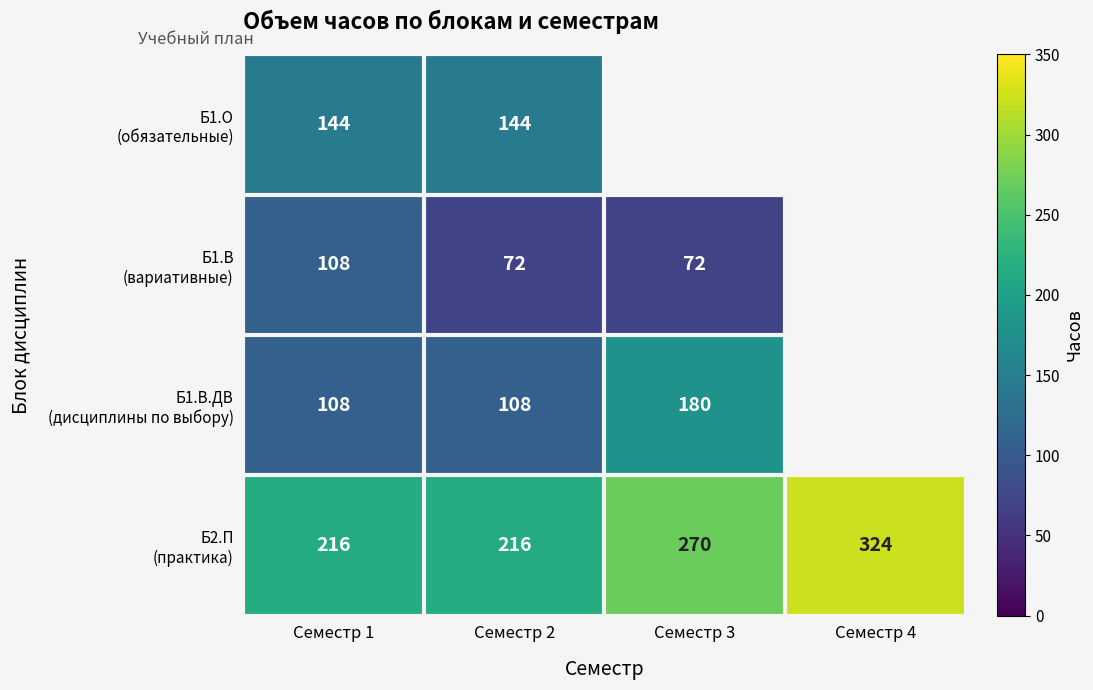

What is the difference between the highest and lowest values at Семестр 2?

144